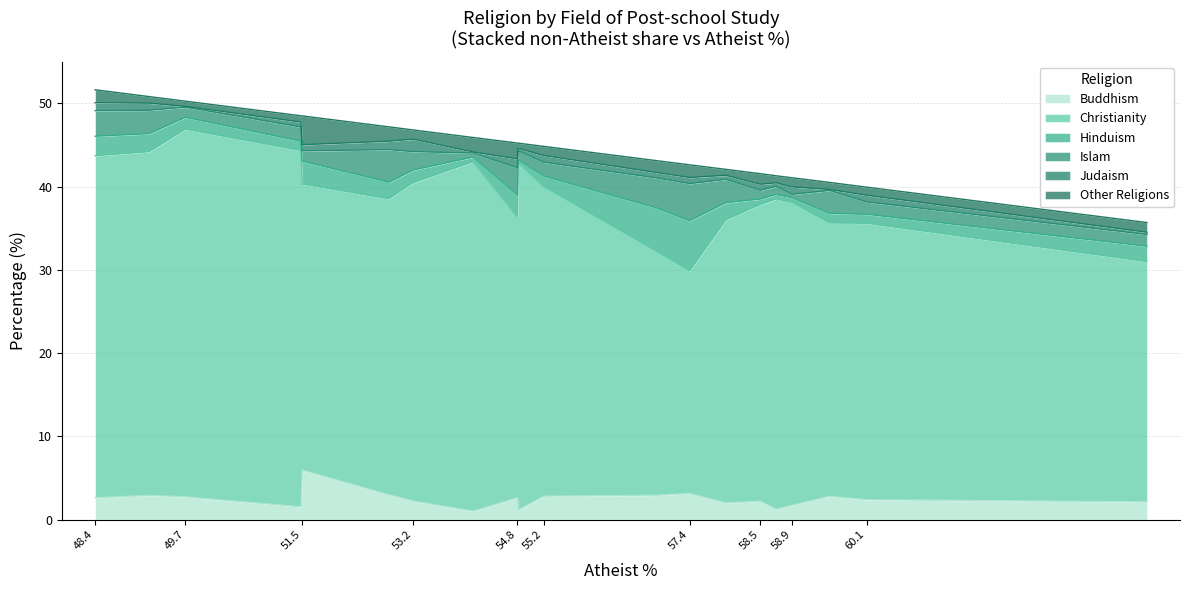

What is the maximum value for Buddhism?

6.0